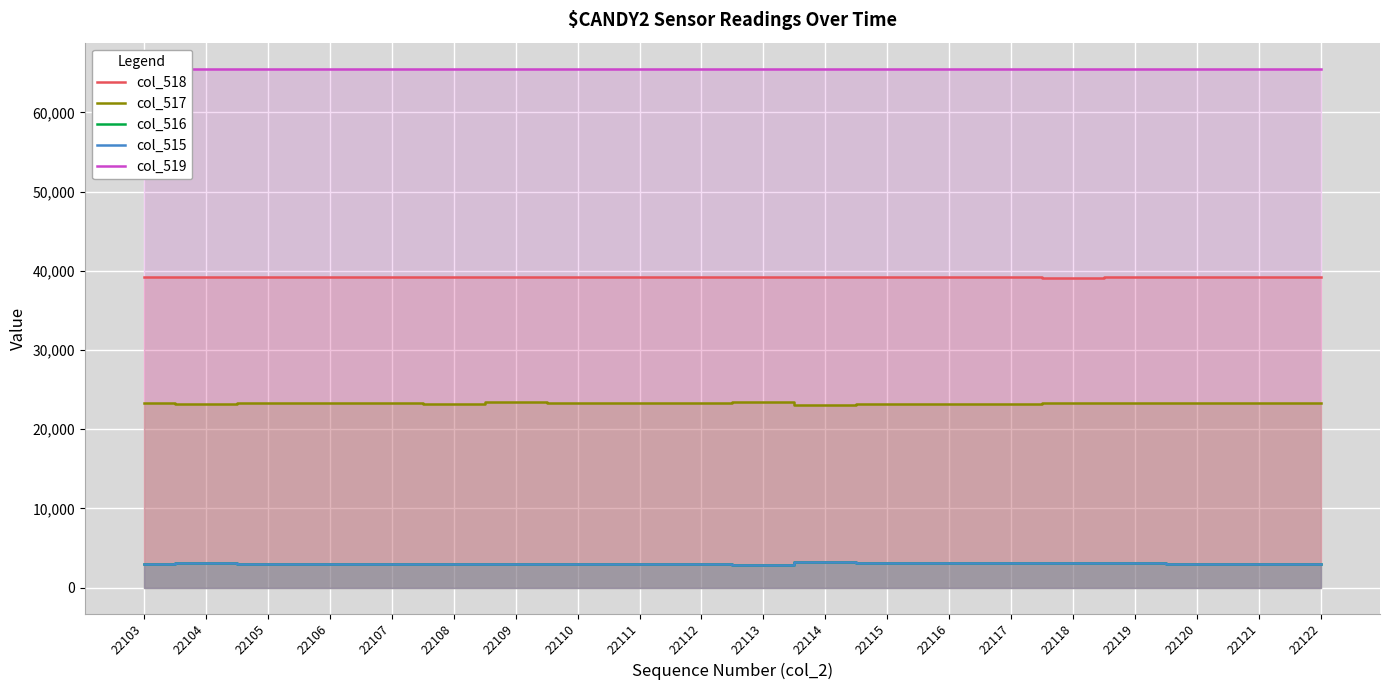

What is the total value across all series at 22104?

134116